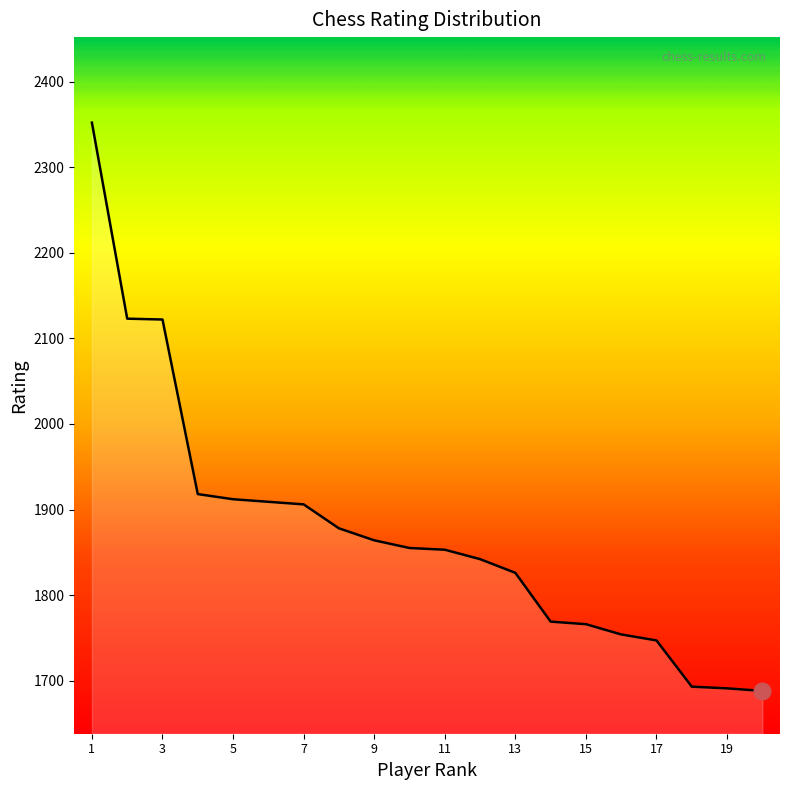

What is the average value?

1873